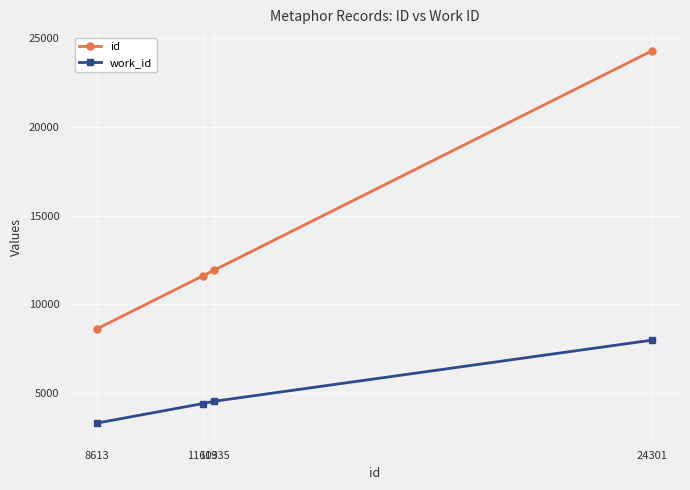

Reading left to right, list all the values displayed in this chart.

id: 8613=8613	11603=11603	11935=11935	24301=24301
work_id: 8613=3304	11603=4404	11935=4537	24301=7984